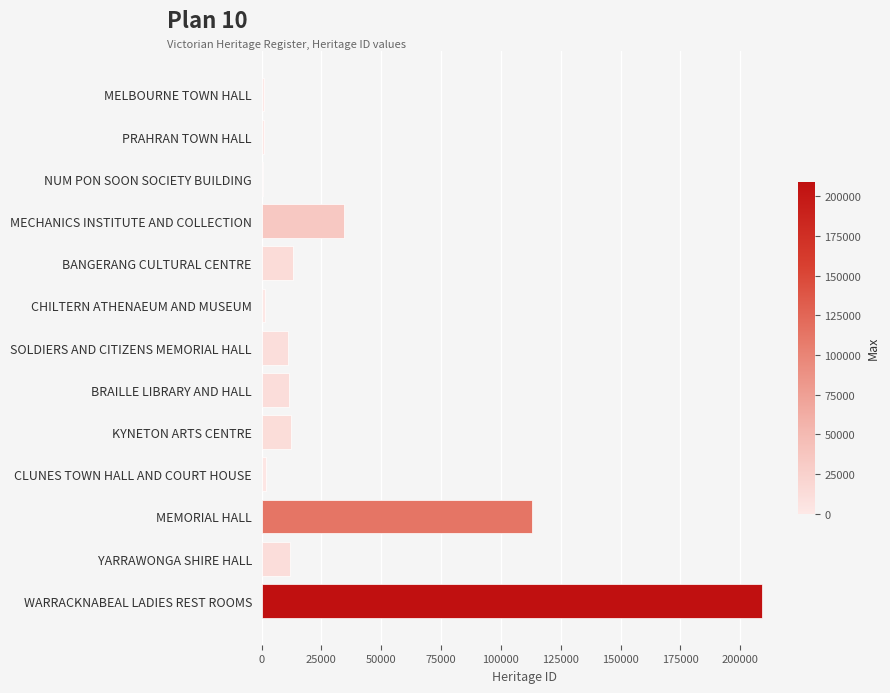

What is the label of the 3rd bar from the bottom?

MEMORIAL HALL